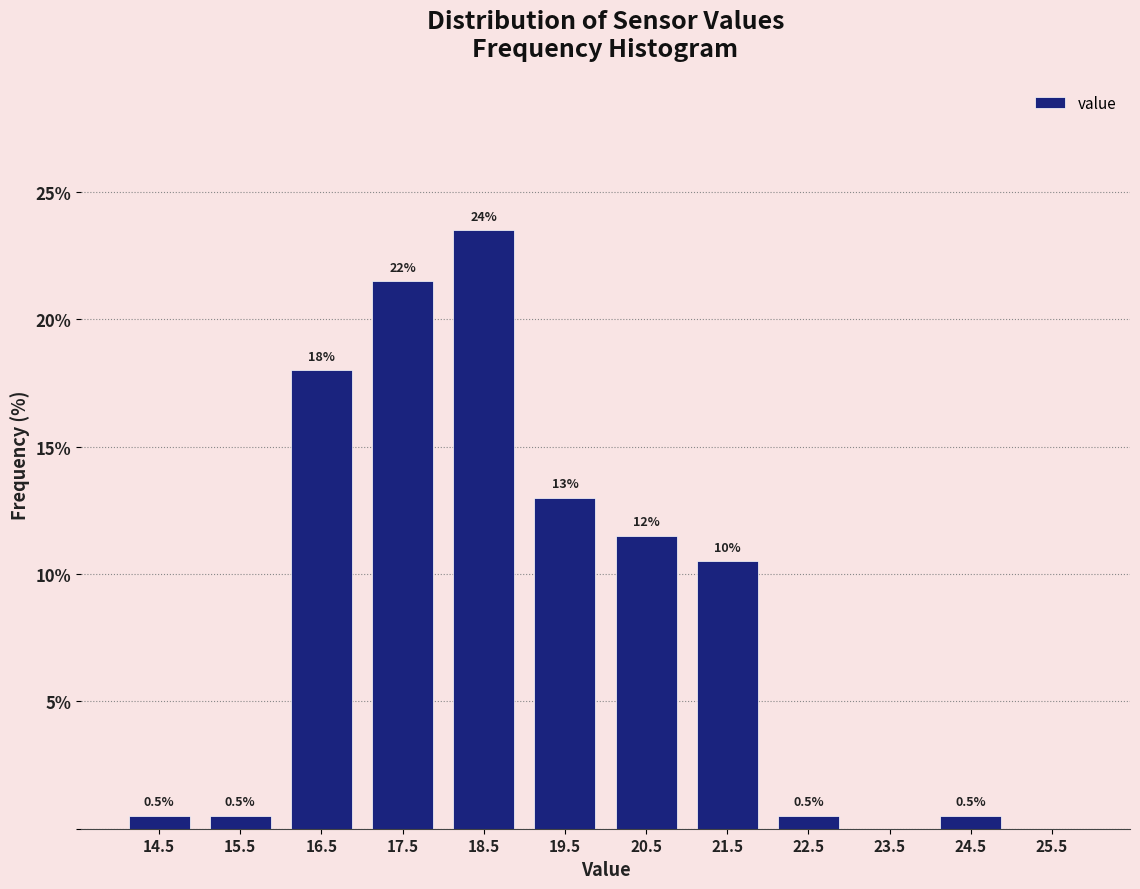

Over which range of the x-axis is the bar tallest?

18 to 19